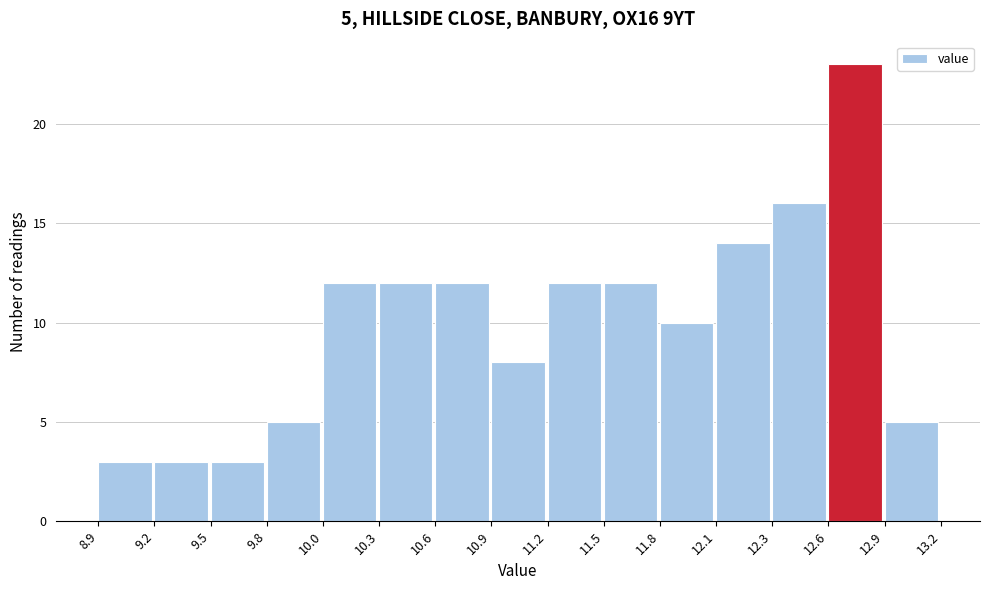

Which range on the x-axis has the tallest bar?

12.6 to 12.9